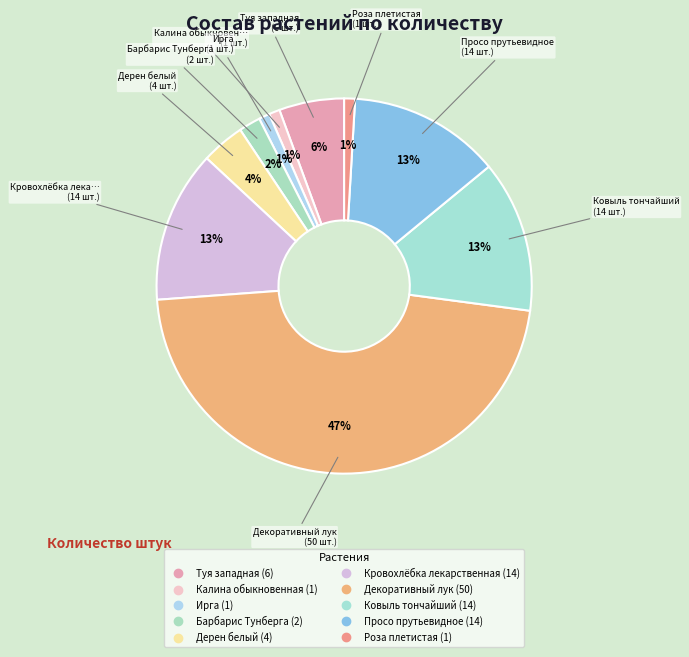

To the nearest percent, what is the average slice percentage?

10%